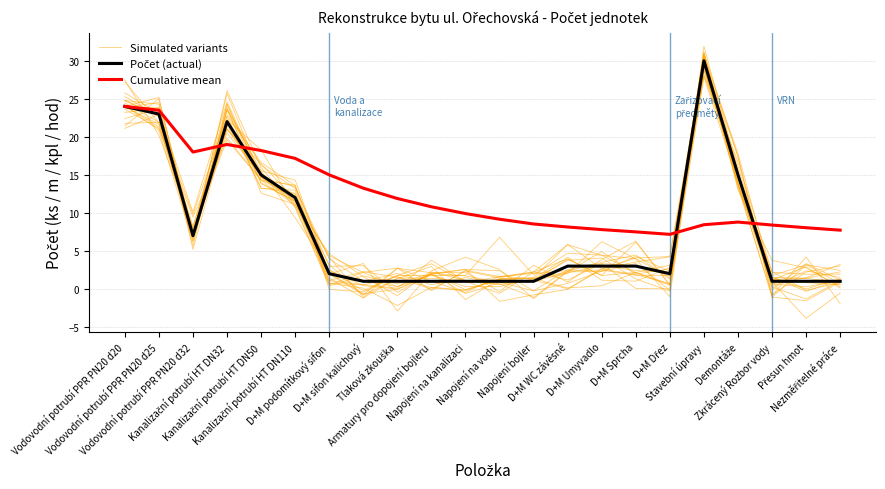

What is the total value across all series at D+M Dřez?

9.7